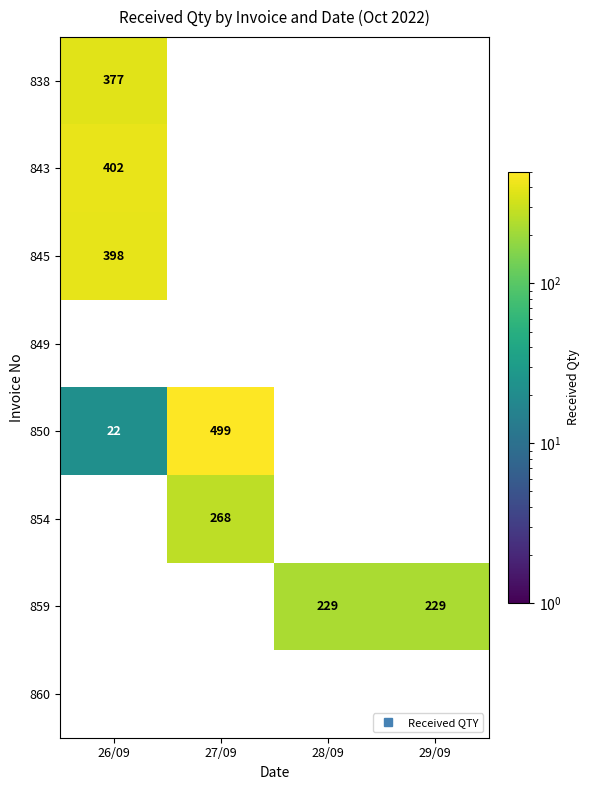

Which category has the highest value across all series?

27/09